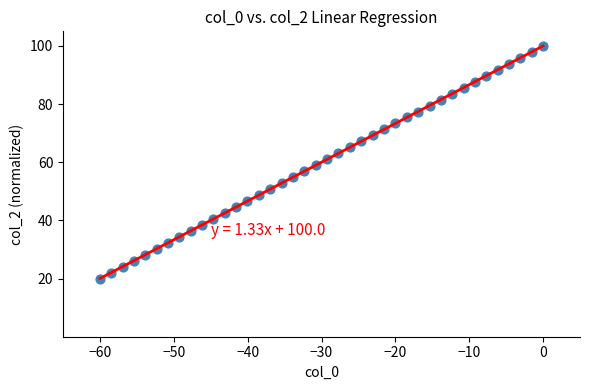

What is the range of X values (max minus min)?

60.0